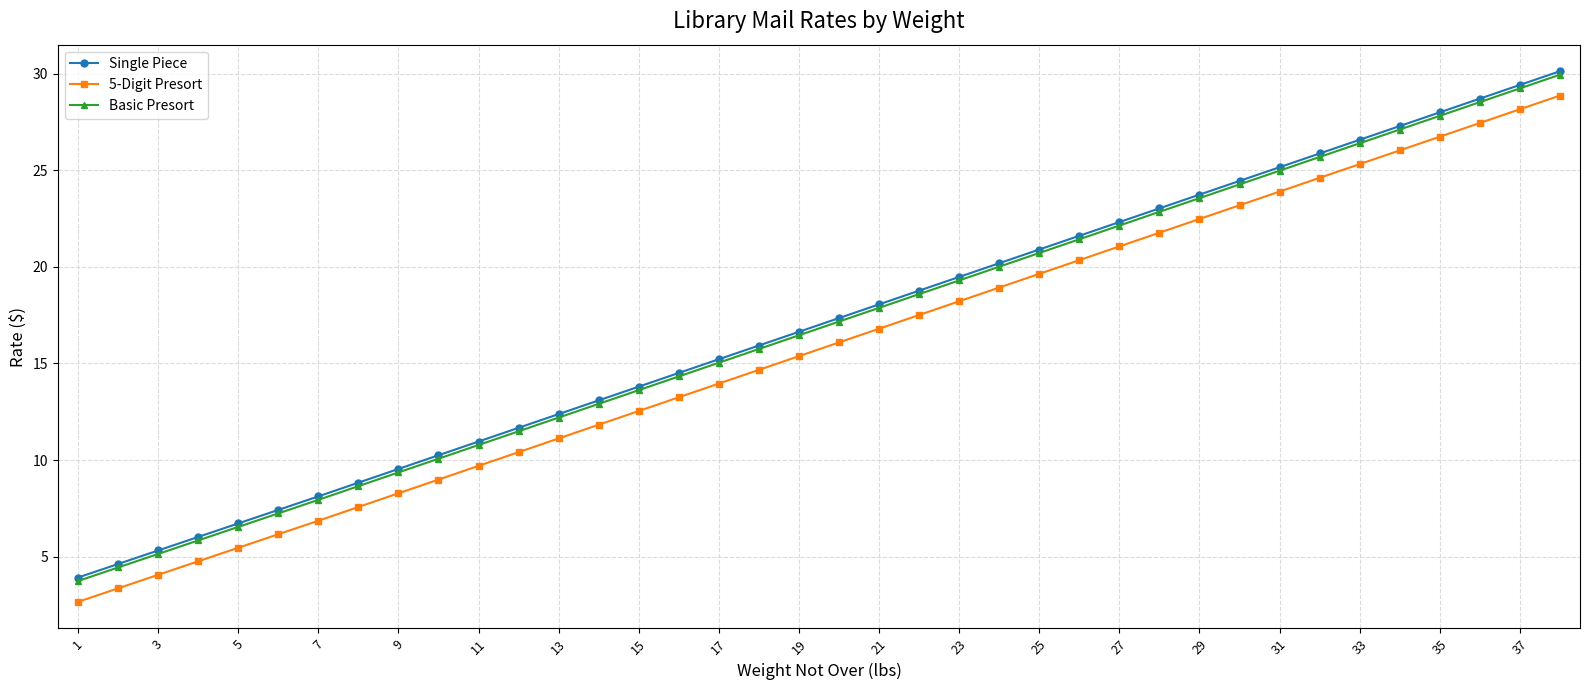

What is the highest value of the 5-Digit Presort series?

28.9